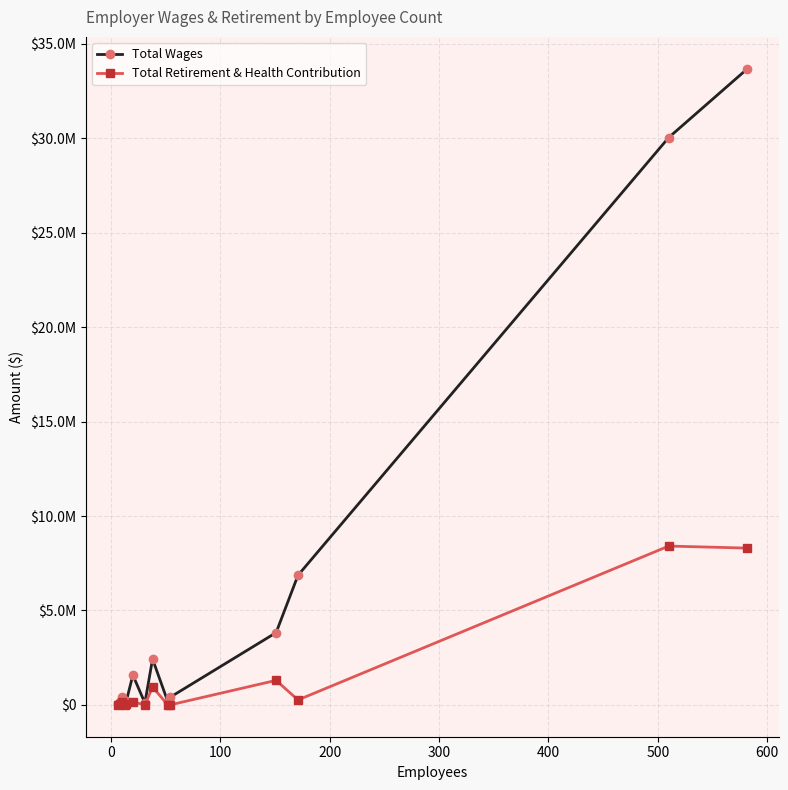

What are all the series names shown in the legend?

Total Wages, Total Retirement & Health Contribution